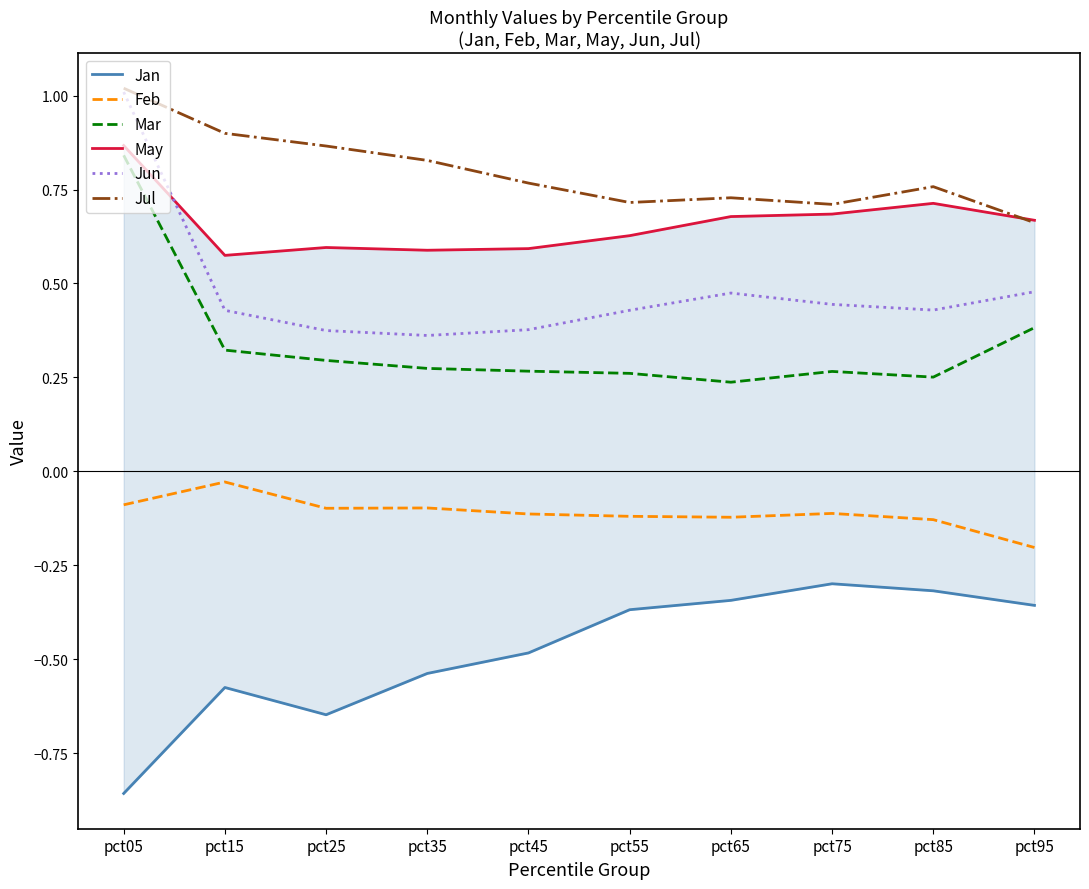

The value of Mar at pct85 is 0.3. True or false?

False